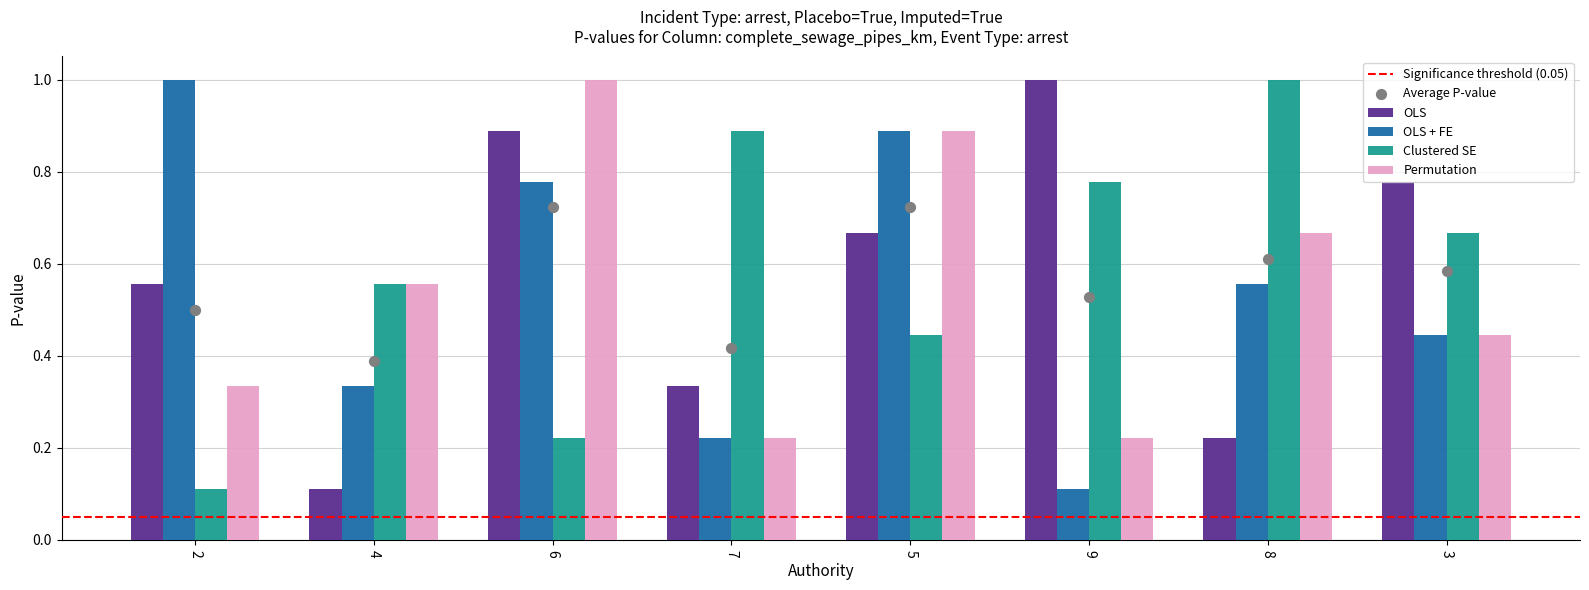

At how many categories does at least one series exceed 0?

8